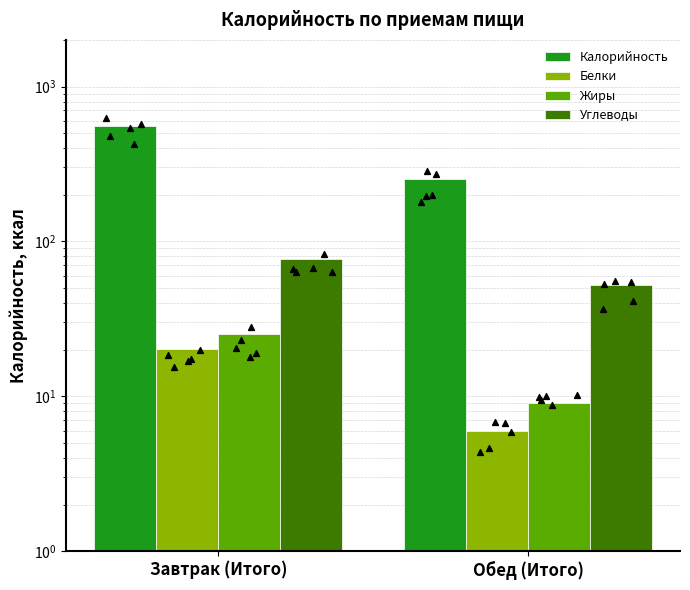

What is the total value across all series at Завтрак (Итого)?

676.4